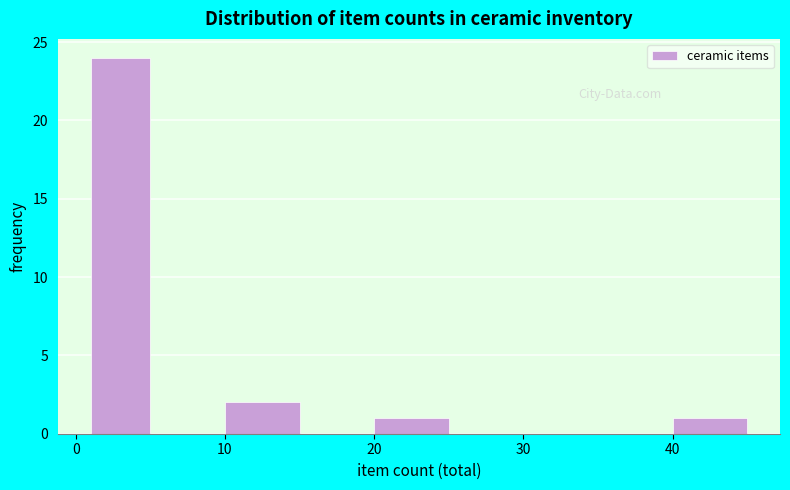

What is the height of the bar covering 1 to 5 on the x-axis? The values are not printed on the chart, so give them approximately, as read against the axis.

24